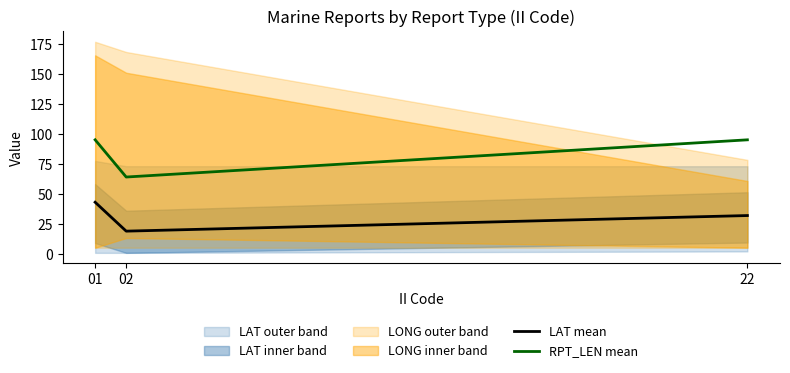

Read the LAT mean value at 02.

18.9